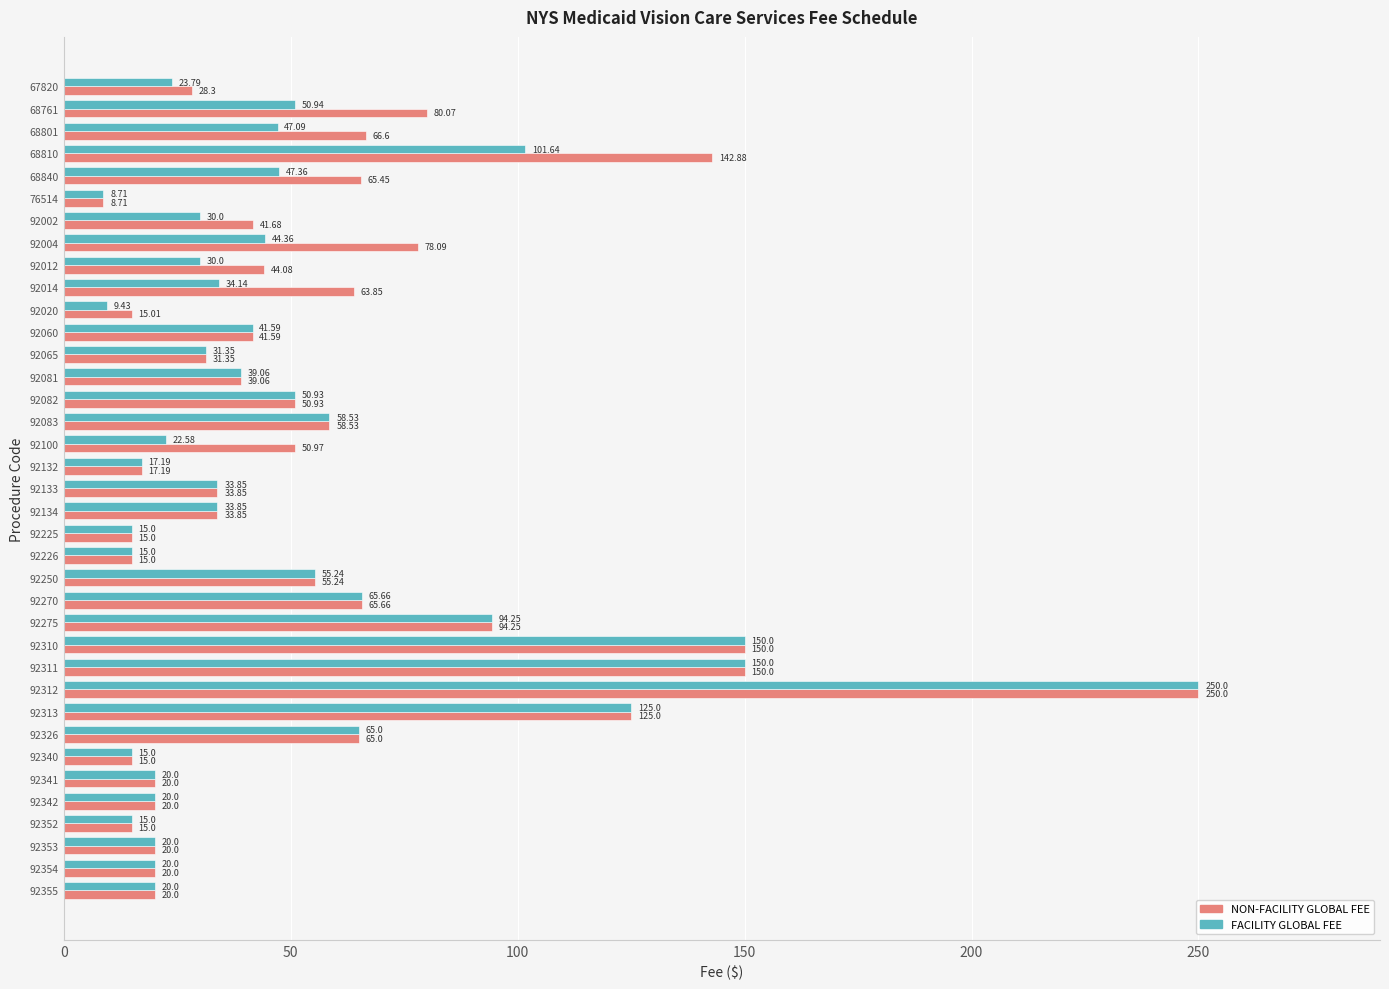

Between 68761 and 92081, which series saw the biggest shift?

NON-FACILITY GLOBAL FEE